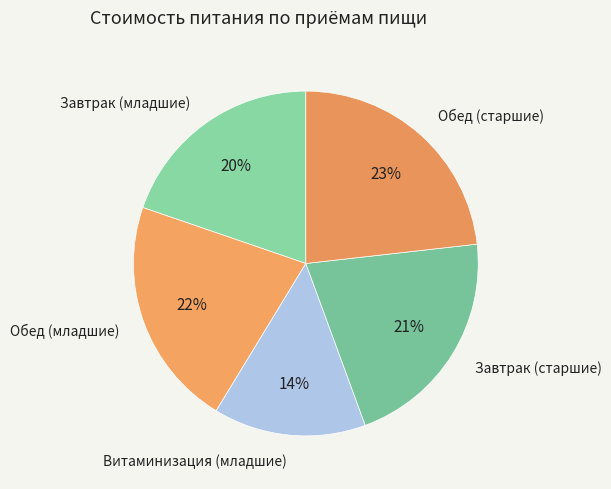

Is there a majority slice in this chart?

No